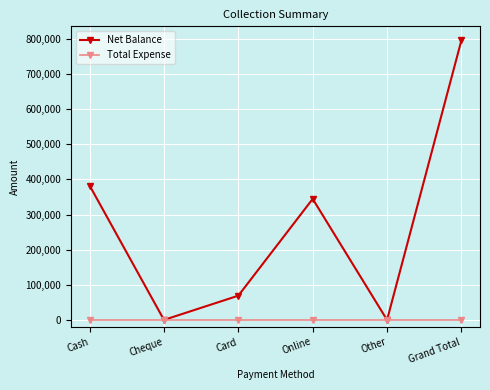

What position from the right is Online?

3